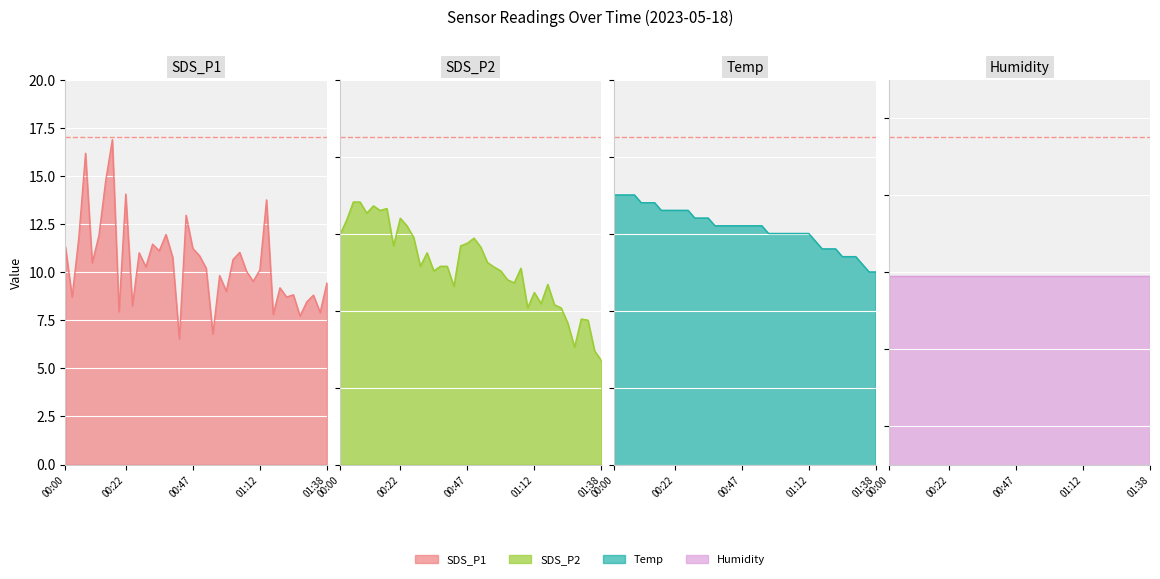

Which series has the largest total across all categories?

Temp